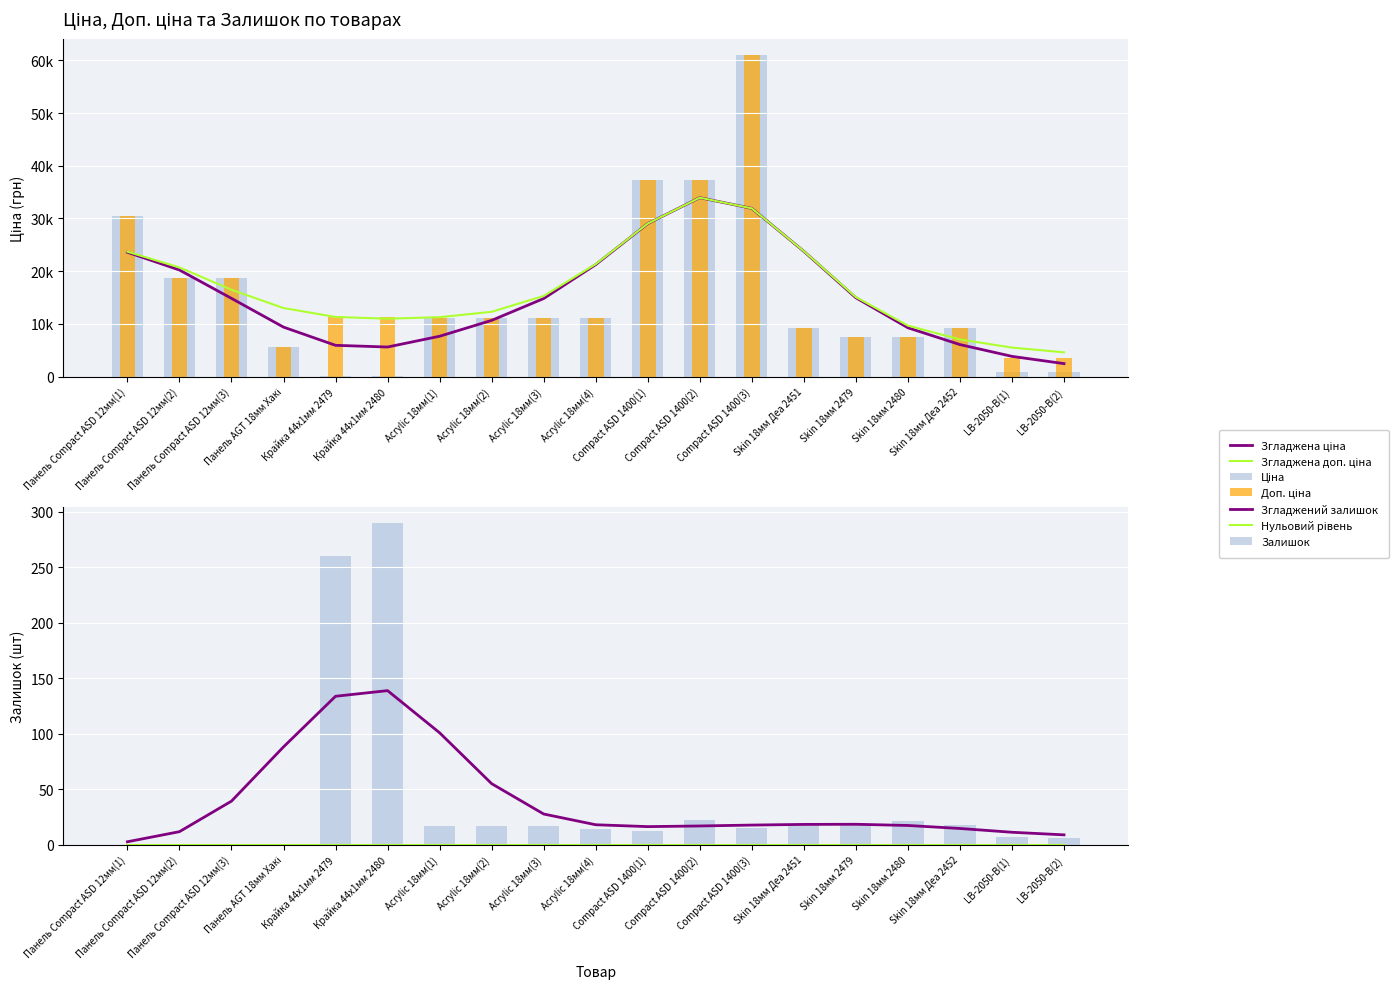

How many bars are there in each group?

3